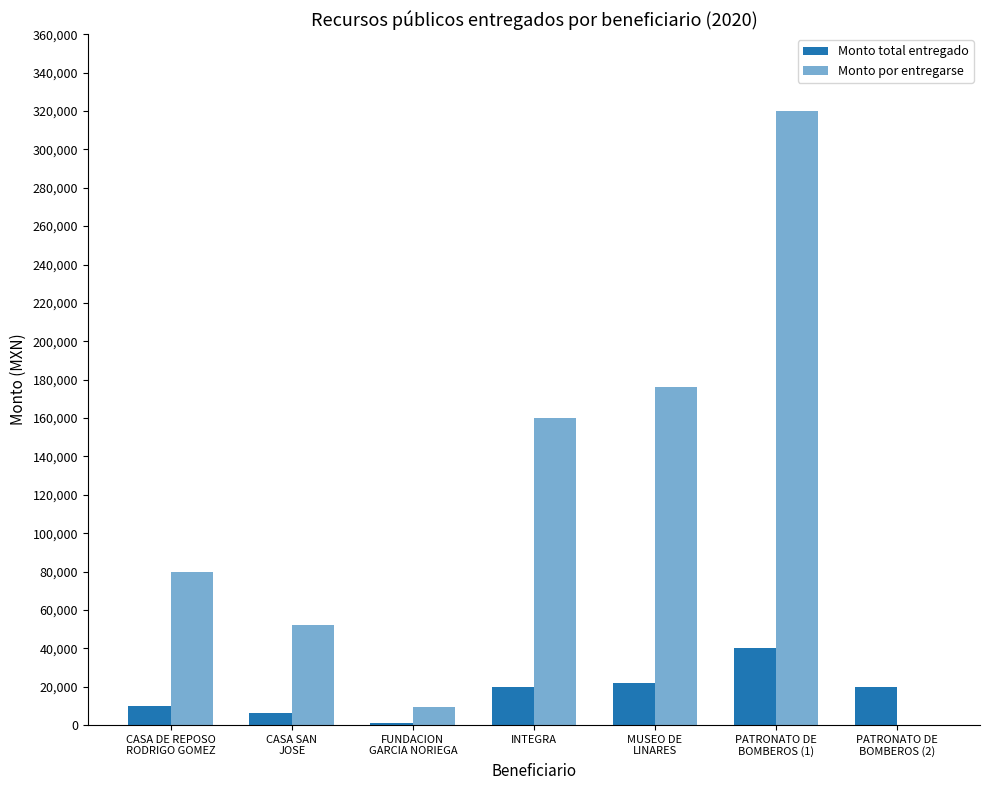

Which category has the highest value across all series?

PATRONATO DE
BOMBEROS (1)